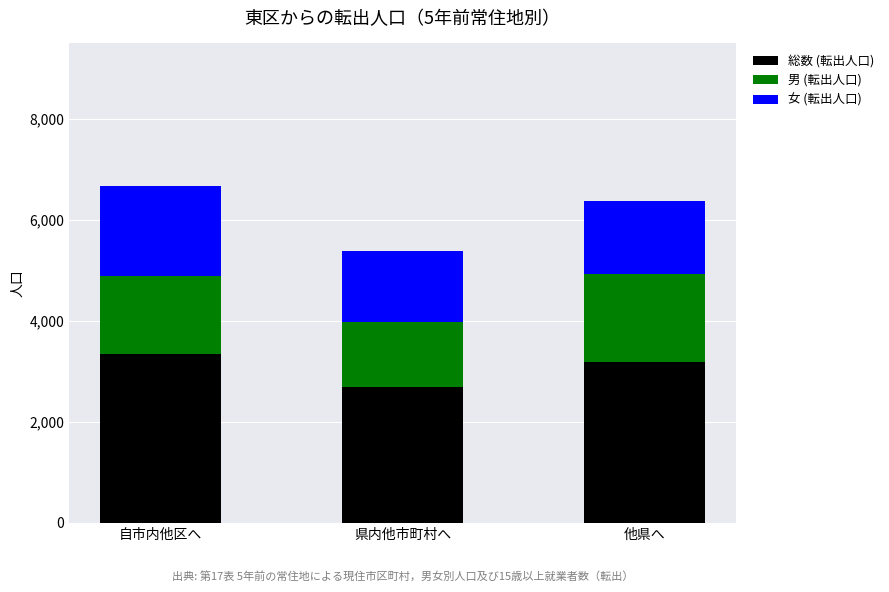

Does the chart contain any negative values?

No